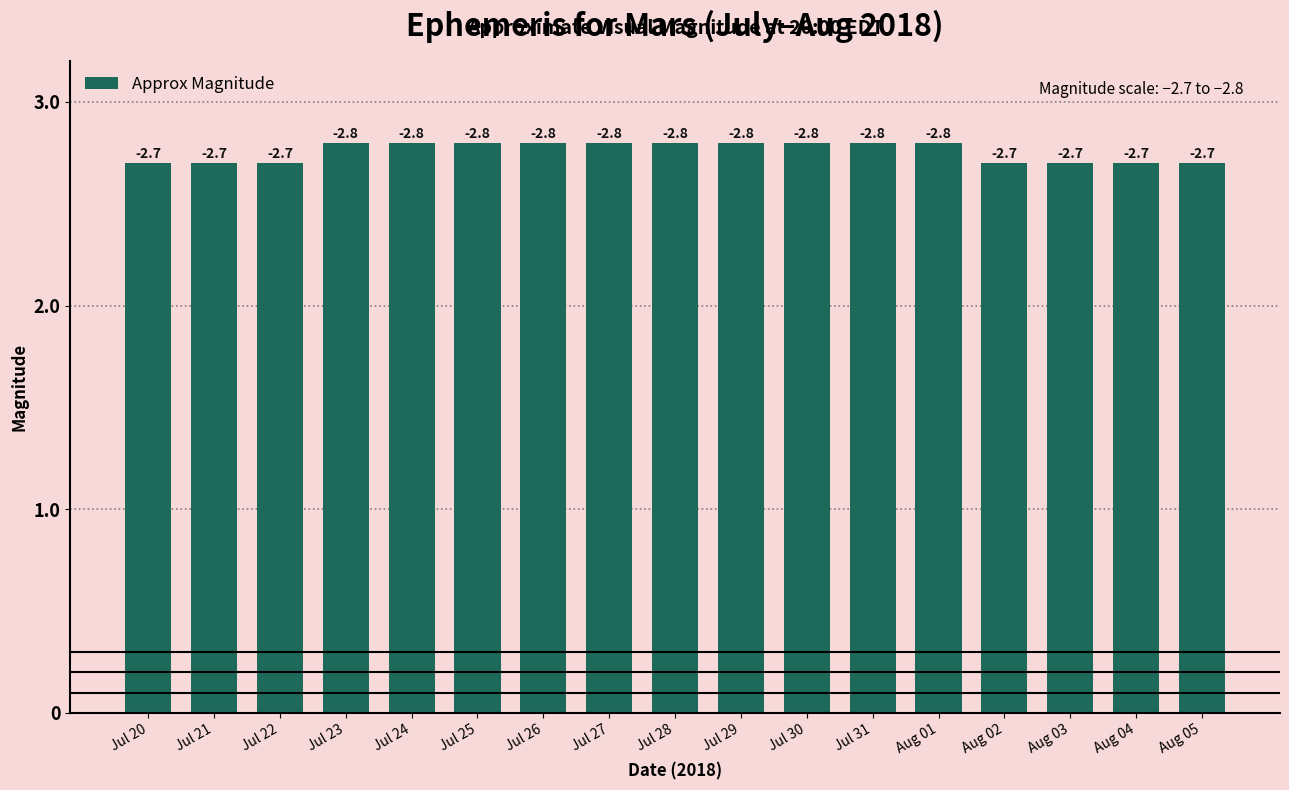

What is the value of the 16th bar from the left?

2.7